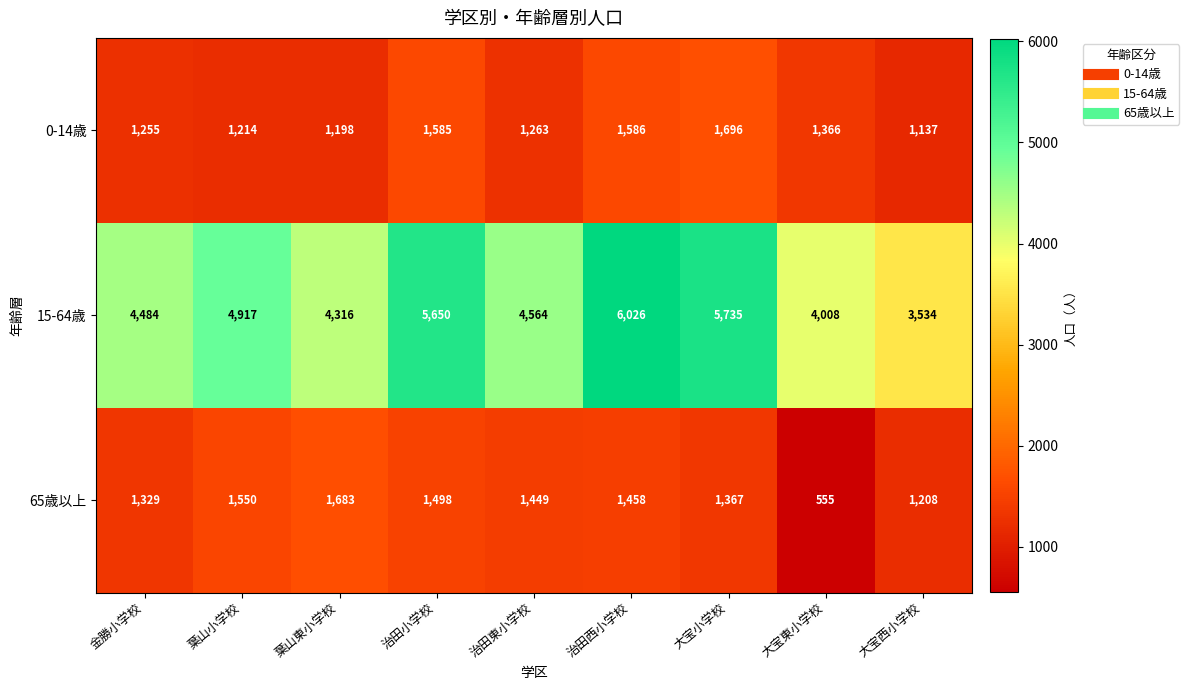

What is the sum of all 0-14歳 values?

12300